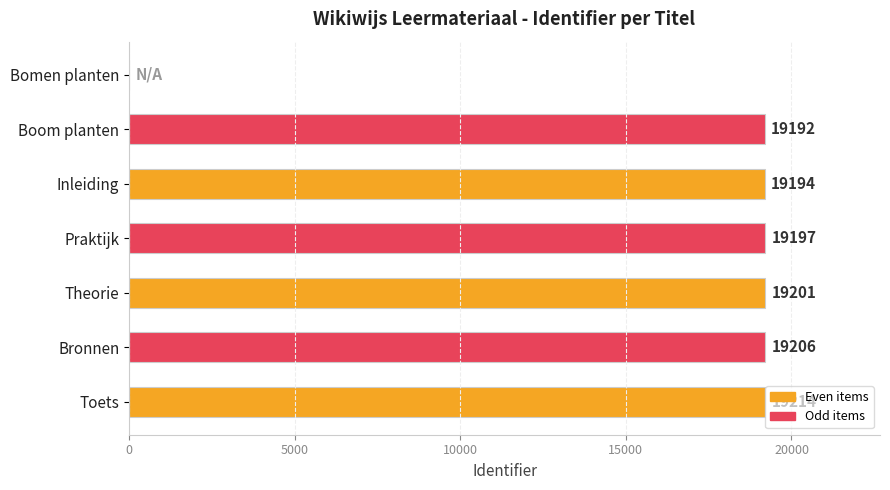

What is the approximate value at Inleiding?

19194